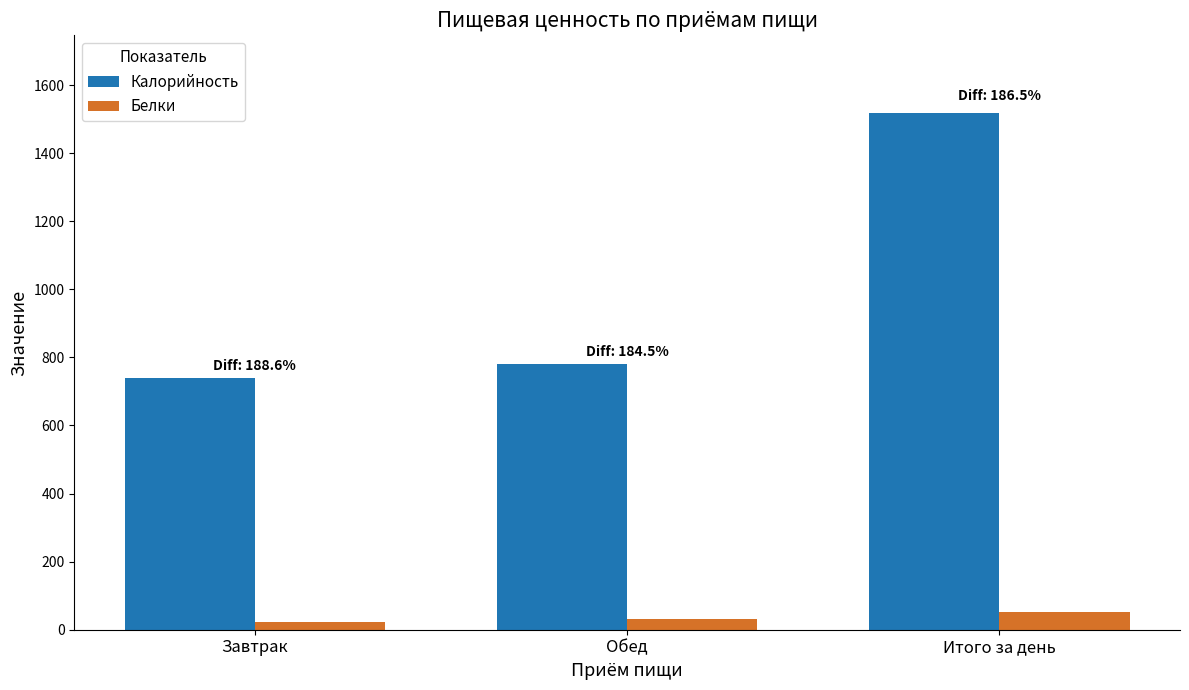

What is the difference between the highest and lowest values at Итого за день?

1465.5